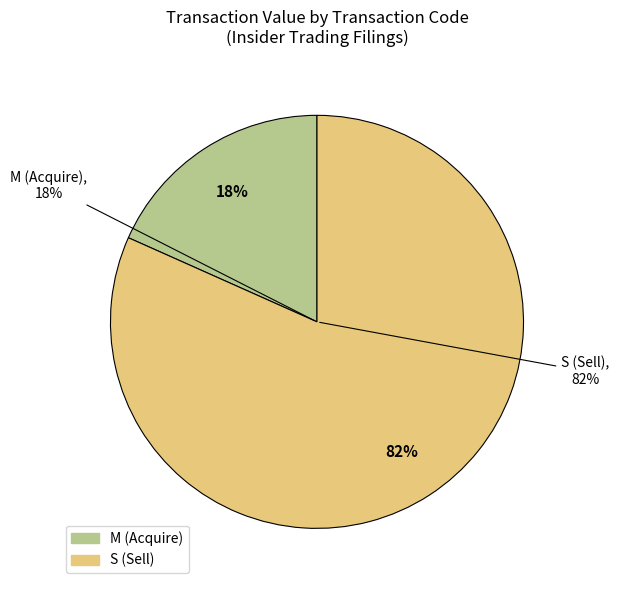

Which category has the biggest portion of the pie?

4-S